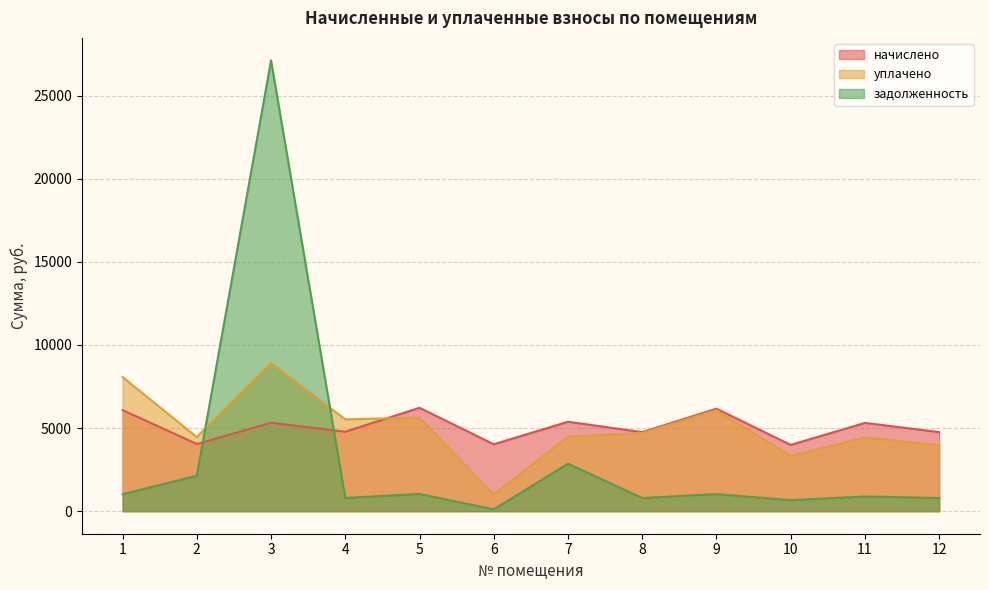

At how many categories does at least one series exceed 20132?

1